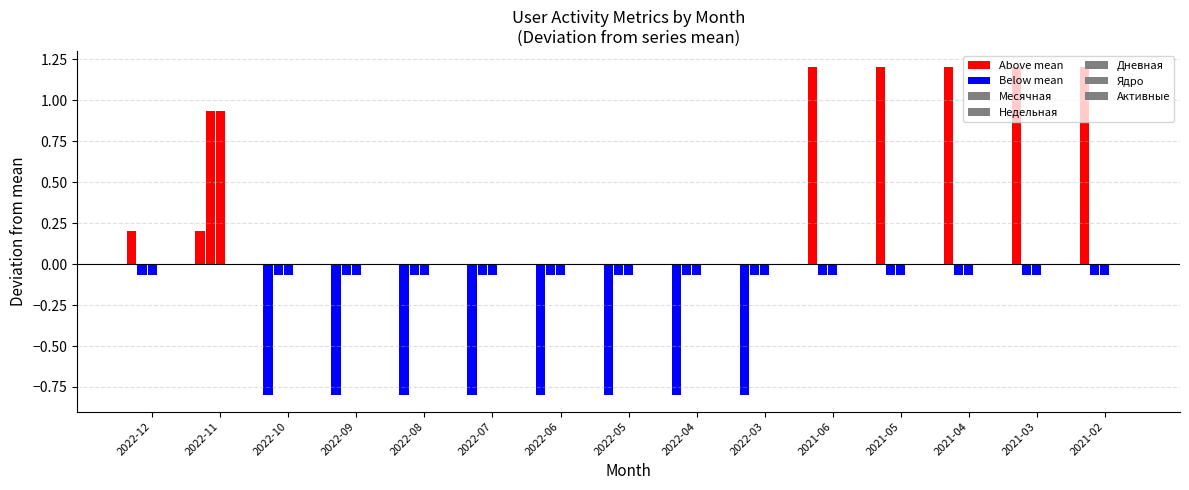

Is it true that Месячная equals -0.8 at 2022-04?

True